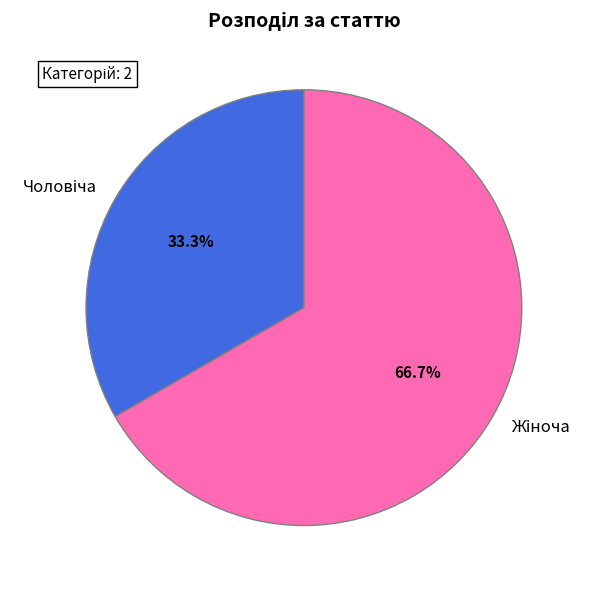

Is there a majority slice in this chart?

Yes